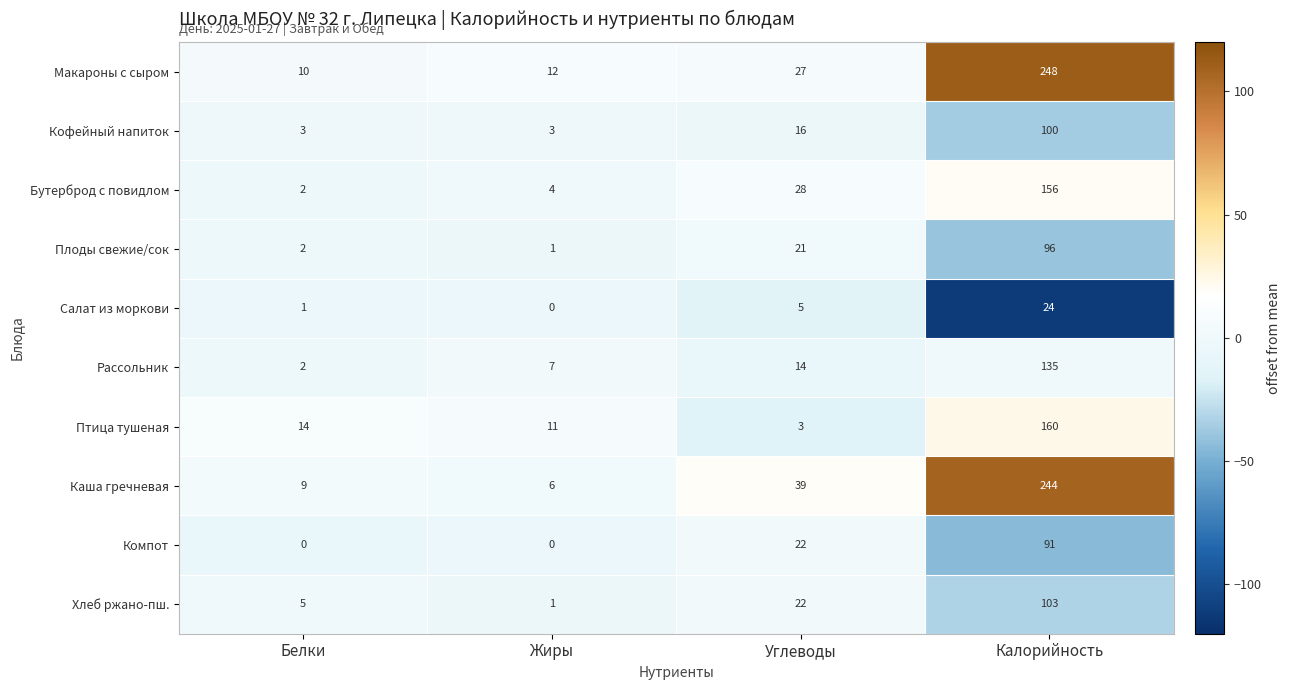

How many series are shown in this chart?

10